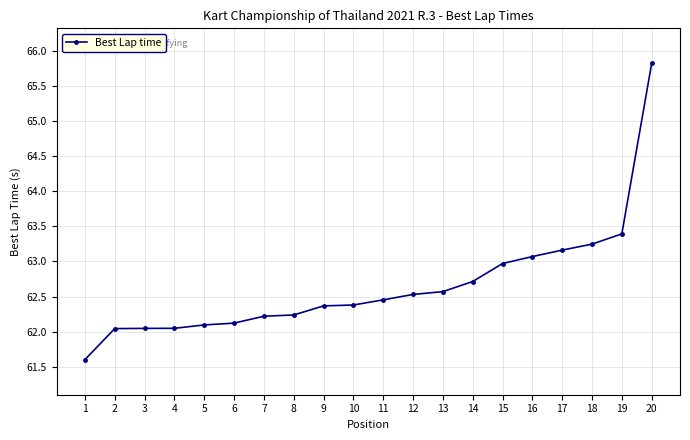

What is the maximum value shown in the chart?

65.8